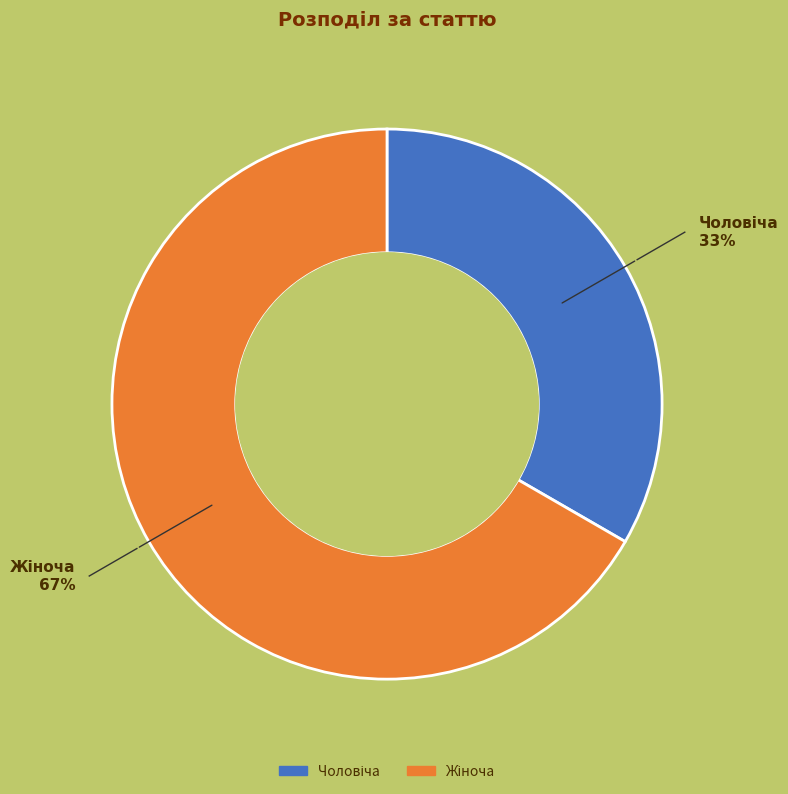

To the nearest percent, what is the average slice percentage?

50%